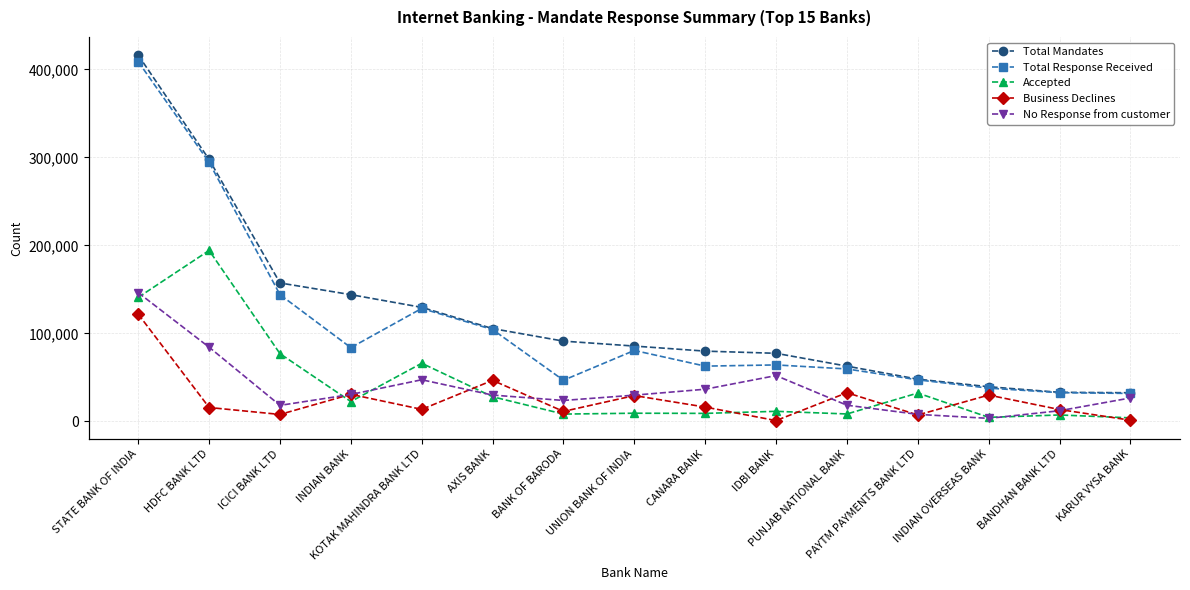

At which label does Business Declines reach its minimum?

IDBI BANK